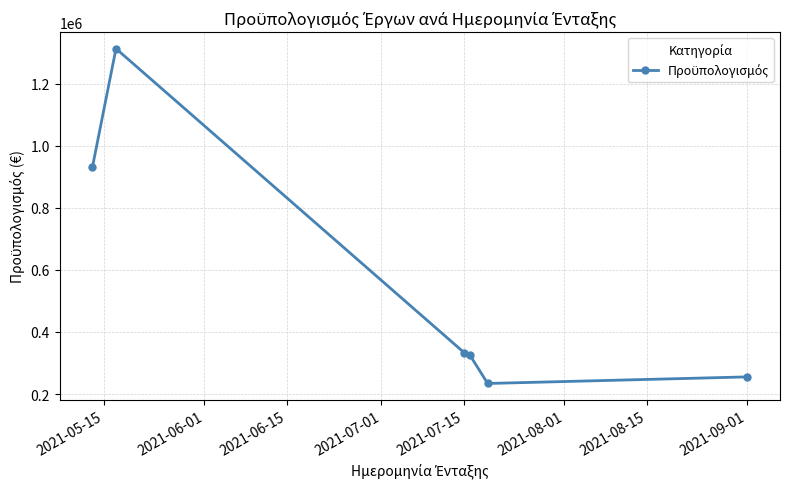

What is the sum of all values?

3390901.8